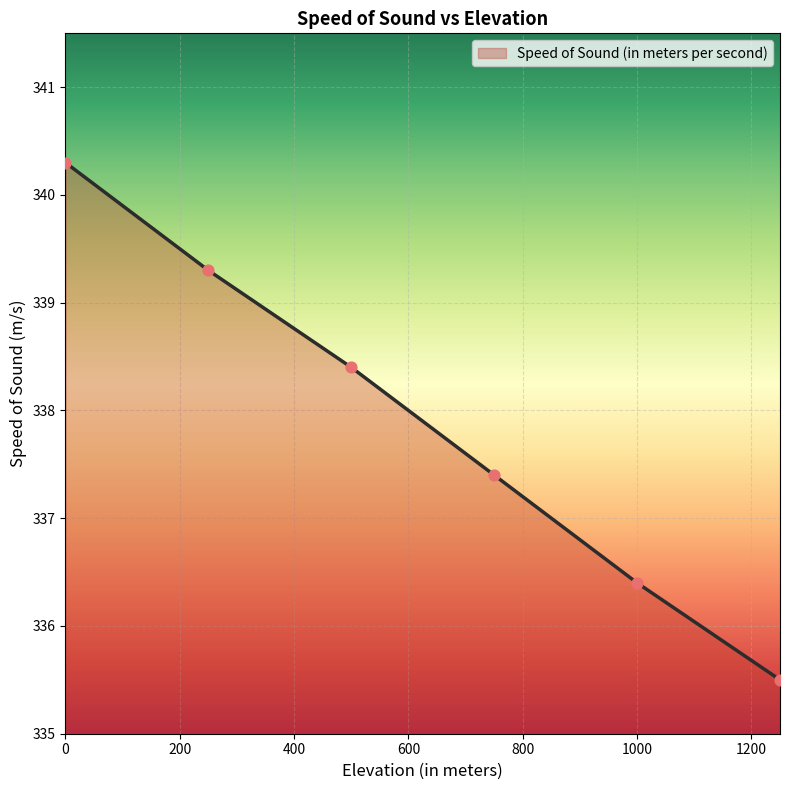

What is the difference between the second highest and minimum values?

3.8